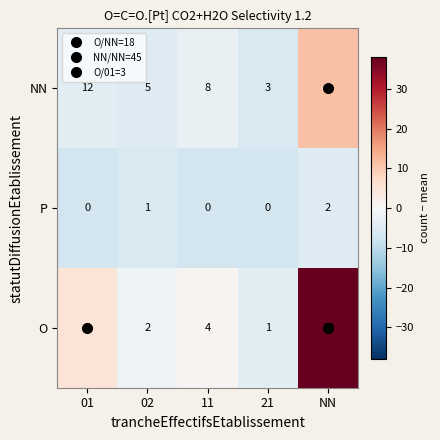

How many values in the P series exceed 0?

2